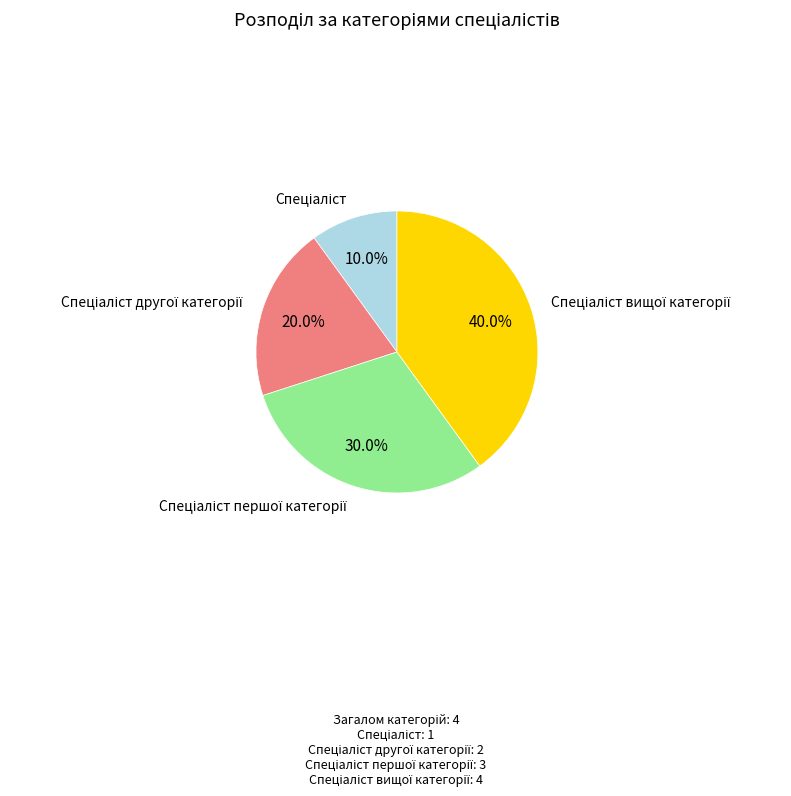

Does any single category account for the majority?

No